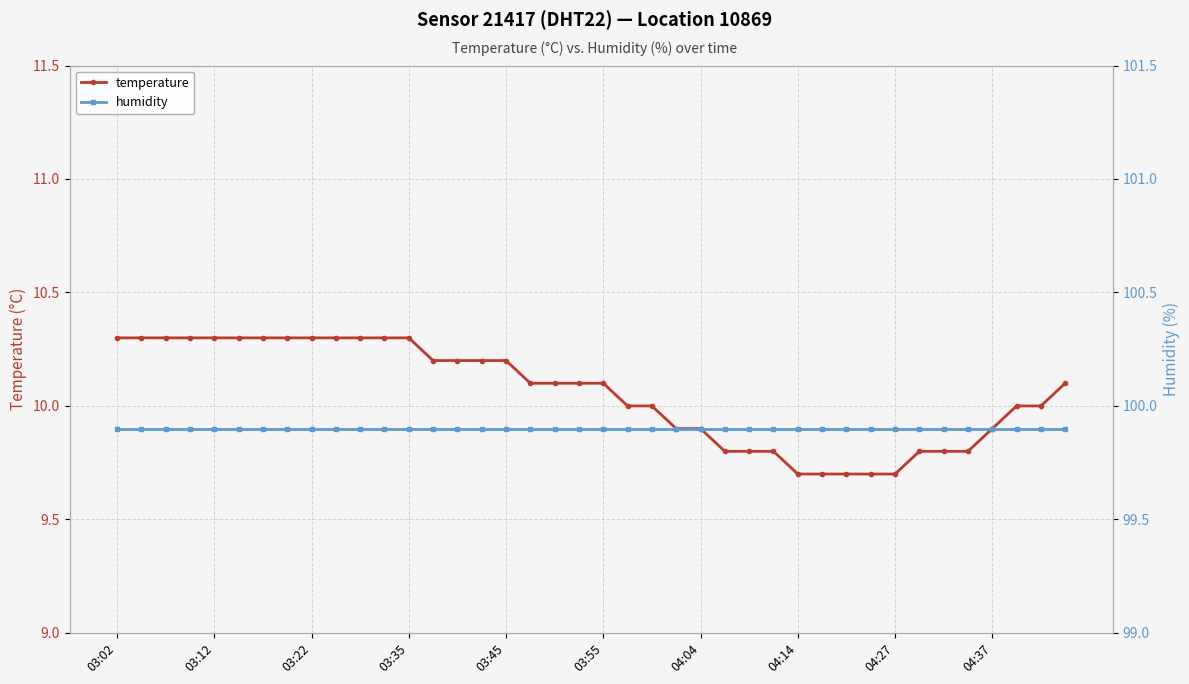

Which series has the widest spread of values?

temperature